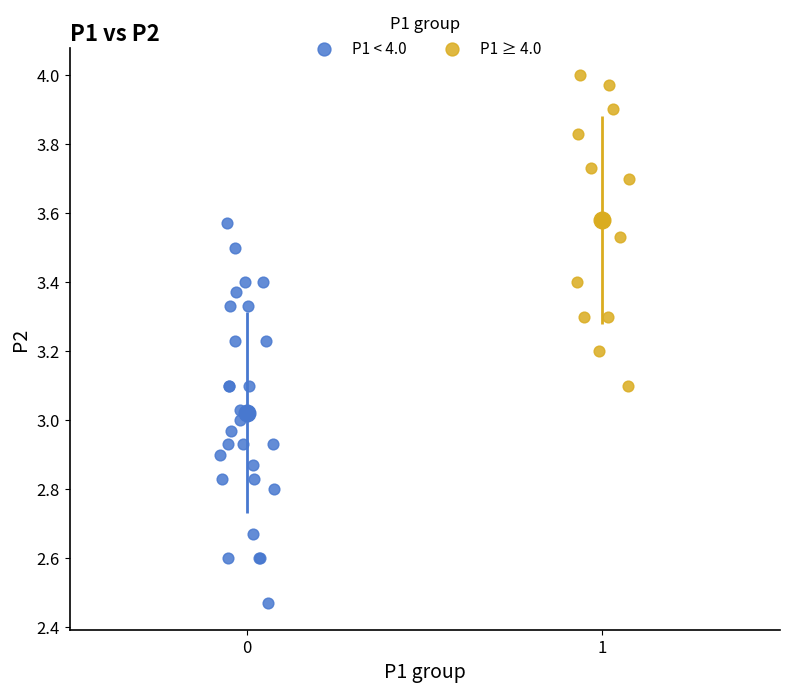

Which series reaches the maximum Y coordinate?

P1 ≥ 4.0